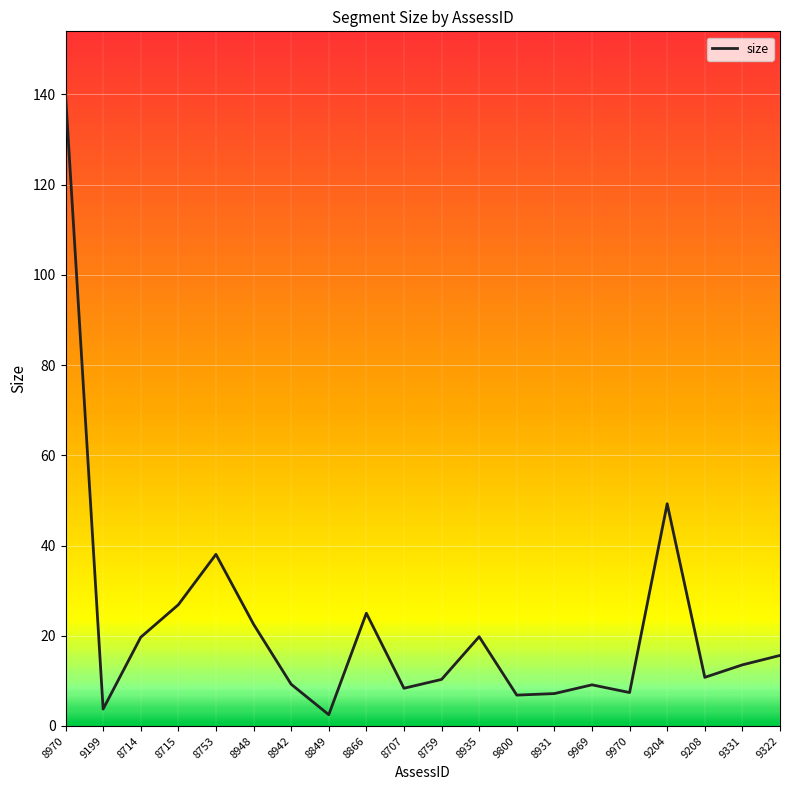

Read the value at 8707.

8.4